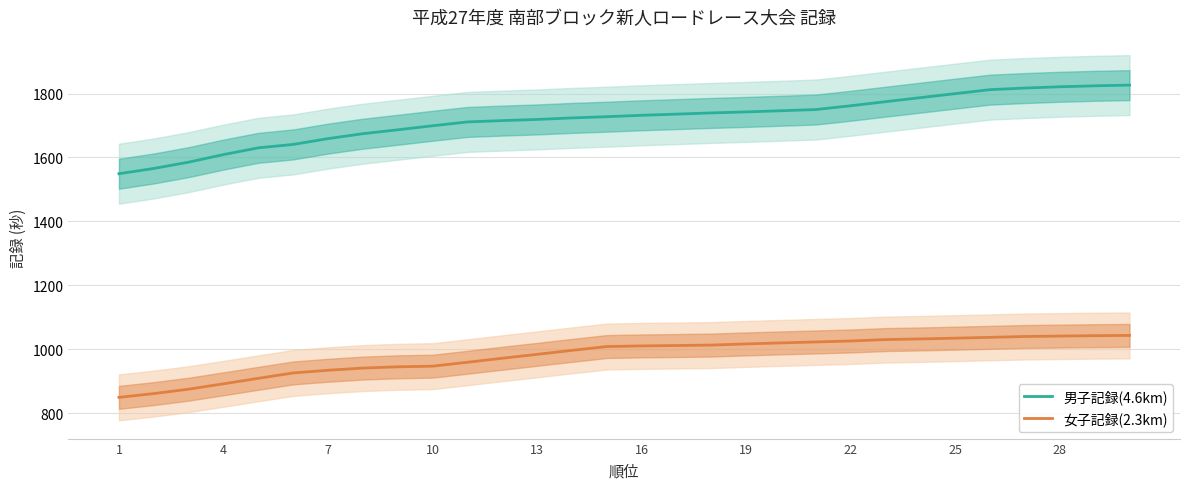

True or false: 男子記録(4.6km) and 女子記録(2.3km) intersect in this chart.

False